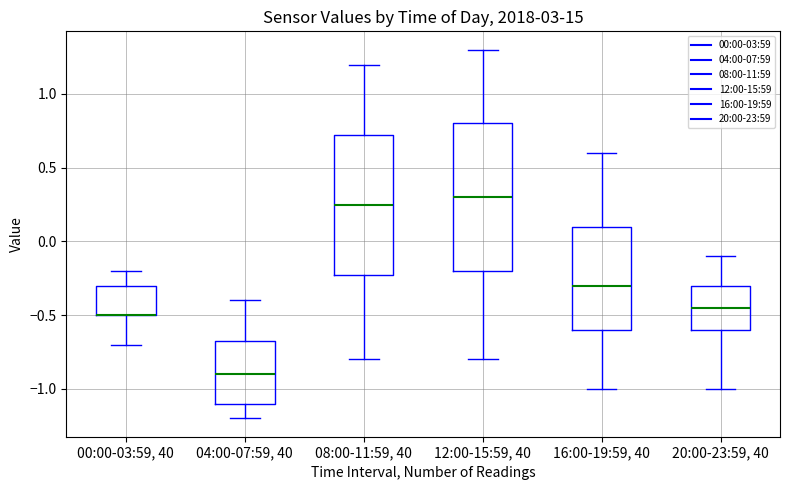

Reading left to right, transcribe this box plot: for each box, give where its median line is, the range the box spans, and where its two whiskers end, as read against the y-axis. The values are not printed on the chart, so give them approximately, as read against the axis.

00:00-03:59, 40: median -0.50 (drawn on the box's lower edge), box -0.50 to -0.30, whiskers -0.70 to -0.20
04:00-07:59, 40: median -0.90, box -1.10 to -0.65, whiskers -1.20 to -0.40
08:00-11:59, 40: median 0.25, box -0.20 to 0.75, whiskers -0.80 to 1.20
12:00-15:59, 40: median 0.30, box -0.20 to 0.80, whiskers -0.80 to 1.30
16:00-19:59, 40: median -0.30, box -0.60 to 0.10, whiskers -1.00 to 0.60
20:00-23:59, 40: median -0.45, box -0.60 to -0.30, whiskers -1.00 to -0.10